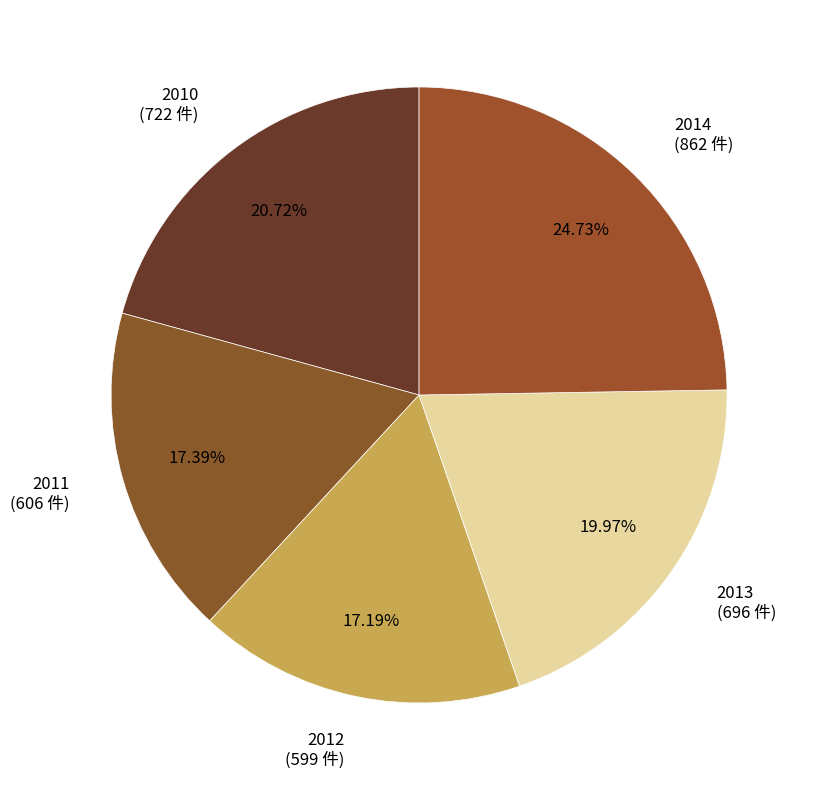

What is the ratio of the value at 2010 to the value at 2011?

1.2